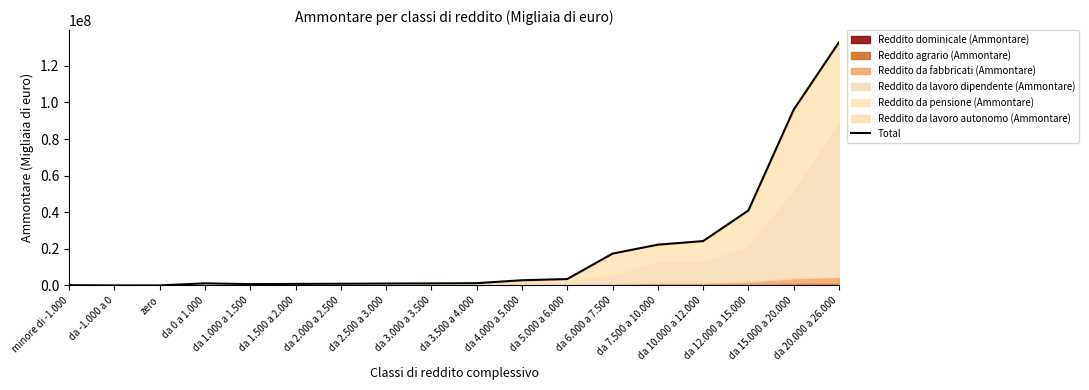

The value at da 2.500 a 3.000 is 1372593. True or false?

False